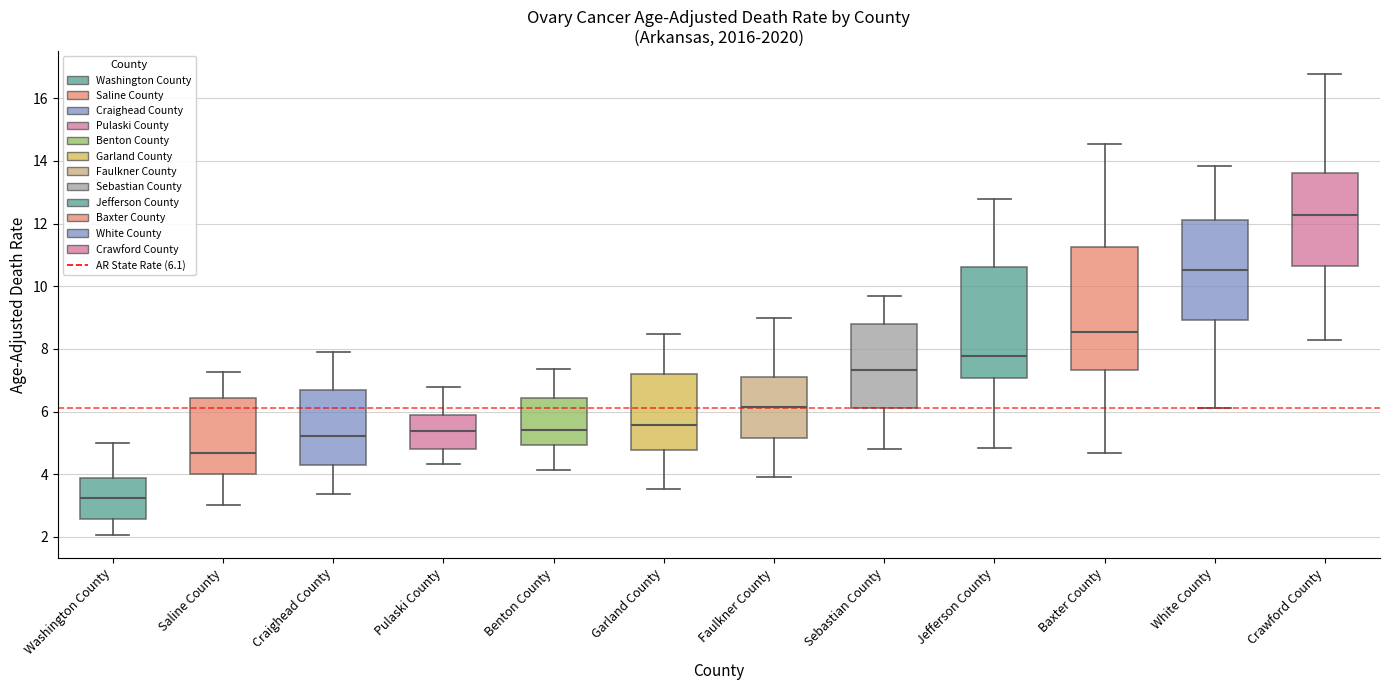

Reading left to right, transcribe this box plot: for each box, give where its median line is, the range the box spans, and where its two whiskers end, as read against the y-axis. The values are not printed on the chart, so give them approximately, as read against the axis.

Washington County: median 3.2, box 2.6 to 3.8, whiskers 2.0 to 5.0
Saline County: median 4.6, box 4.0 to 6.4, whiskers 3.0 to 7.2
Craighead County: median 5.2, box 4.4 to 6.8, whiskers 3.4 to 7.8
Pulaski County: median 5.4, box 4.8 to 5.8, whiskers 4.4 to 6.8
Benton County: median 5.4, box 5.0 to 6.4, whiskers 4.2 to 7.4
Garland County: median 5.6, box 4.8 to 7.2, whiskers 3.6 to 8.4
Faulkner County: median 6.2, box 5.2 to 7.0, whiskers 4.0 to 9.0
Sebastian County: median 7.4, box 6.2 to 8.8, whiskers 4.8 to 9.6
Jefferson County: median 7.8, box 7.0 to 10.6, whiskers 4.8 to 12.8
Baxter County: median 8.6, box 7.4 to 11.2, whiskers 4.6 to 14.6
White County: median 10.6, box 9.0 to 12.2, whiskers 6.2 to 13.8
Crawford County: median 12.2, box 10.6 to 13.6, whiskers 8.2 to 16.8